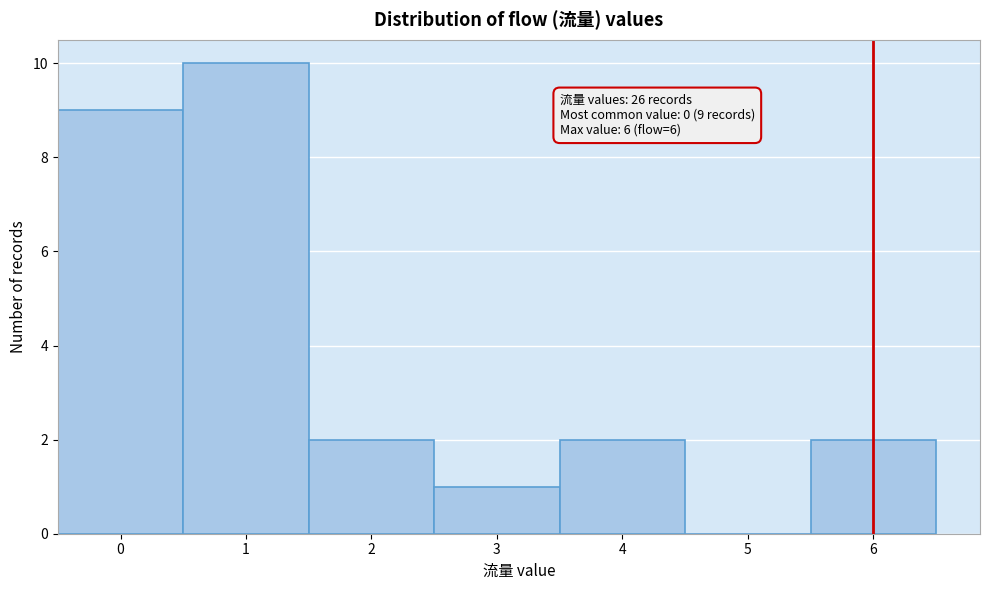

Reading left to right, what are all the values shown in this chart?

0=9	1=10	2=2	3=1	4=2	5=0	6=2